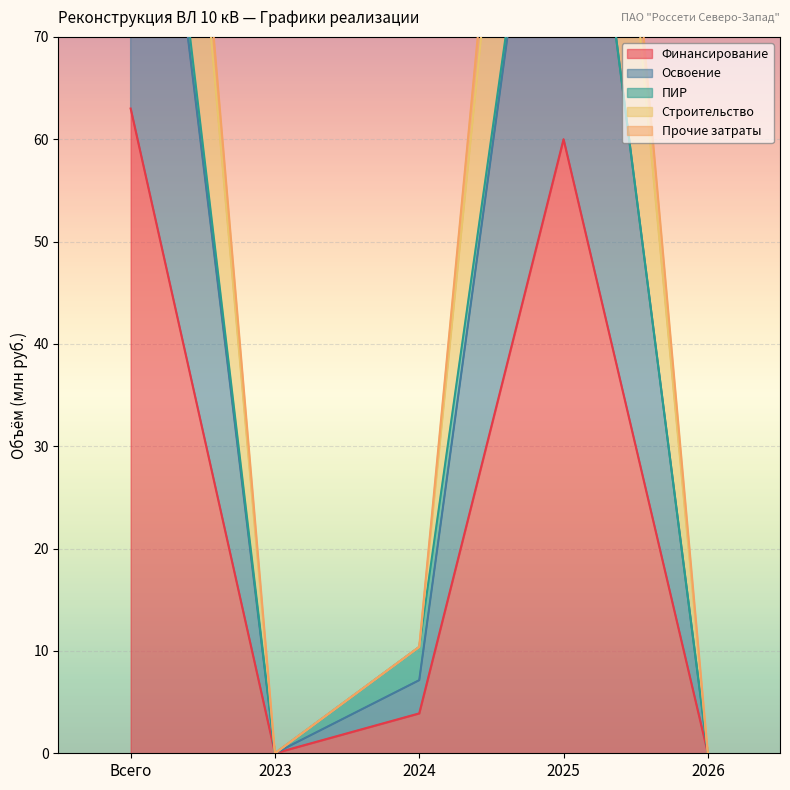

What position from the left is 2026?

5